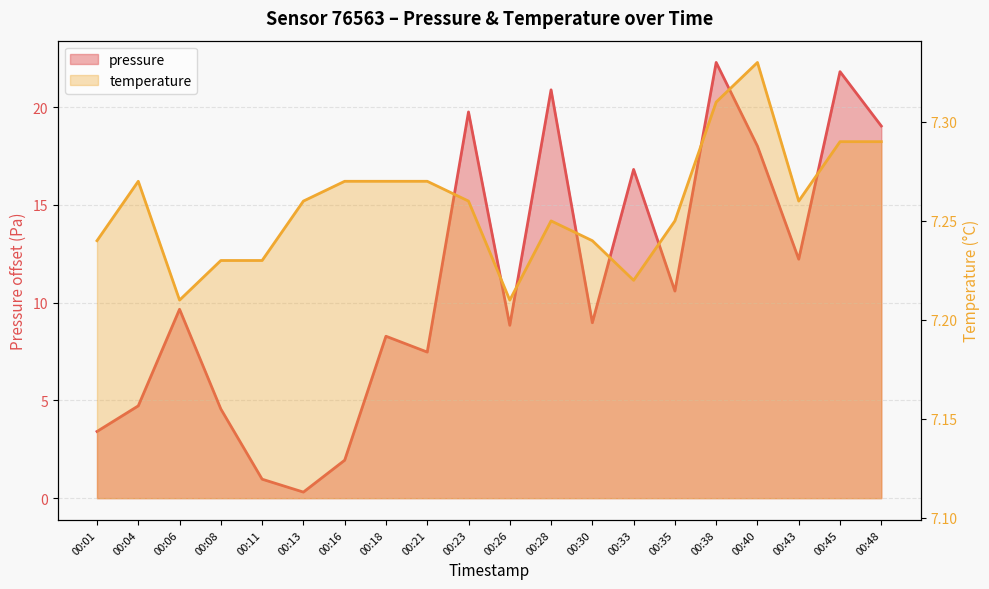

True or false: temperature has a value of 4.4 at 00:45.

False